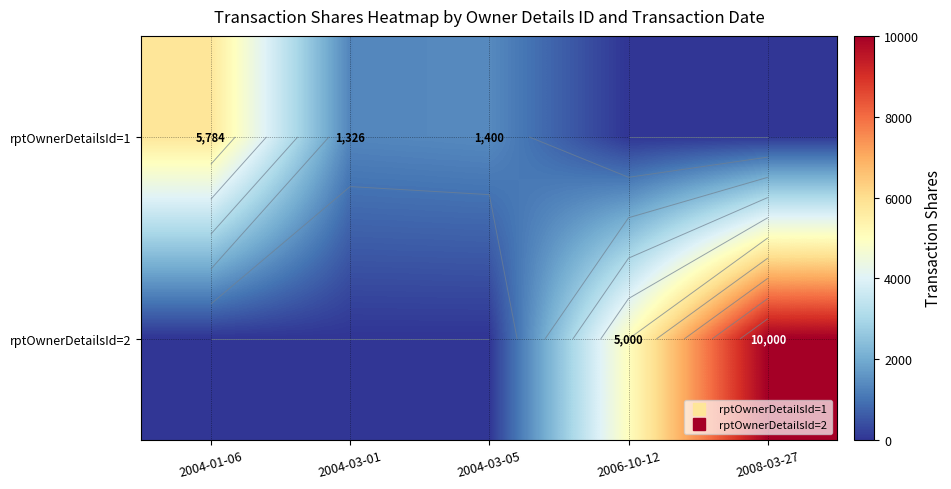

At which category is the sum across all series the highest?

2008-03-27